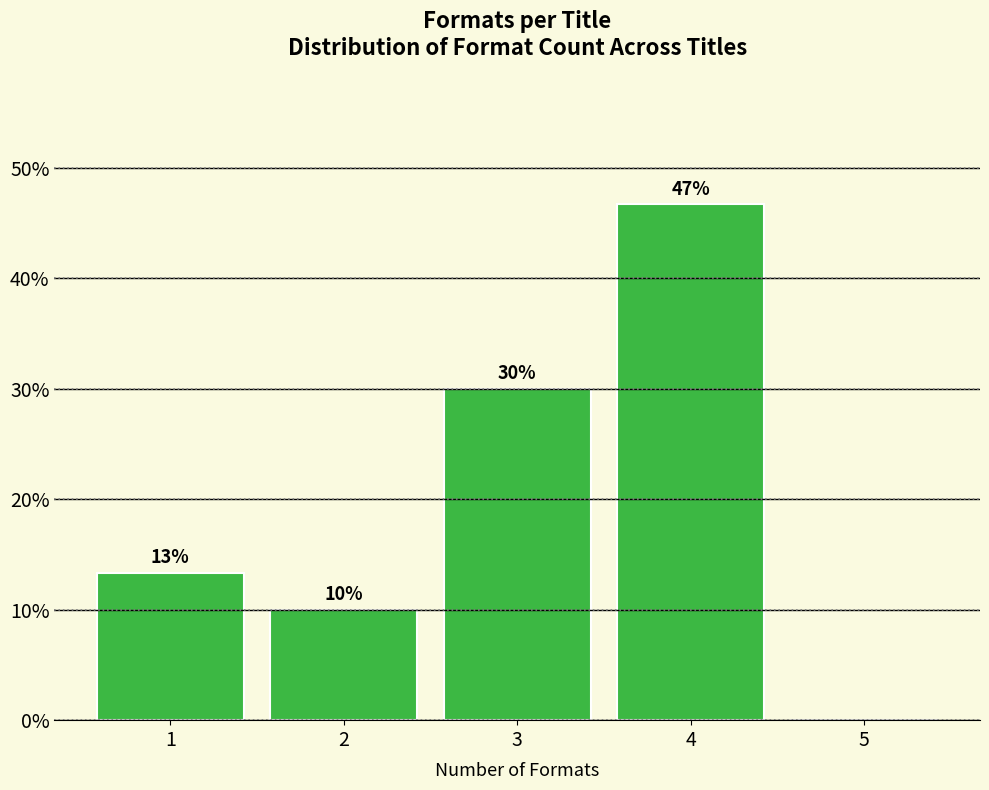

What is the sum of the values at 4 and 1?

60.0